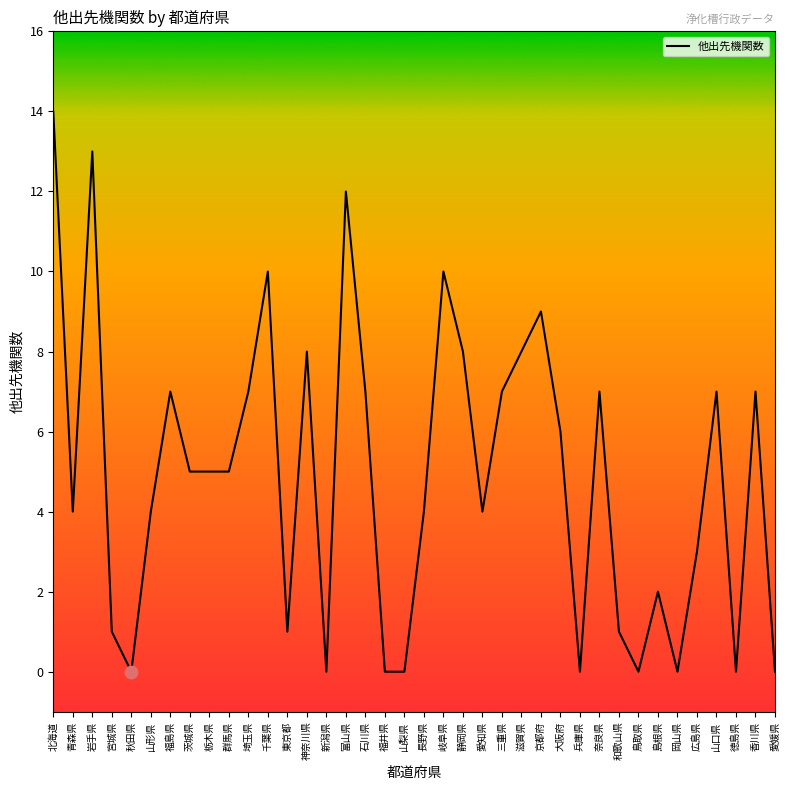

What is the change in value from 長野県 to 徳島県?

-4